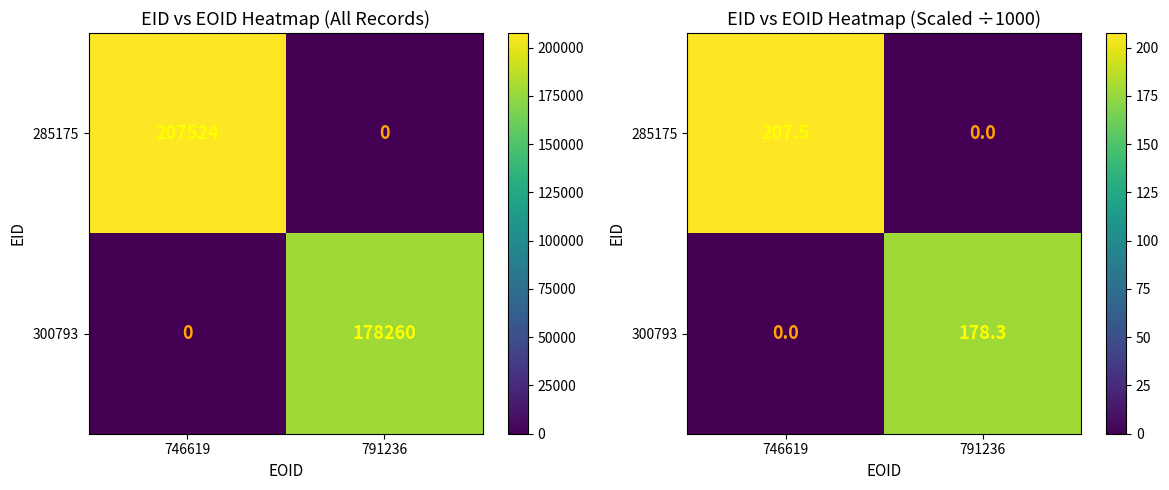

Between 746619 and 791236, which is larger?

746619